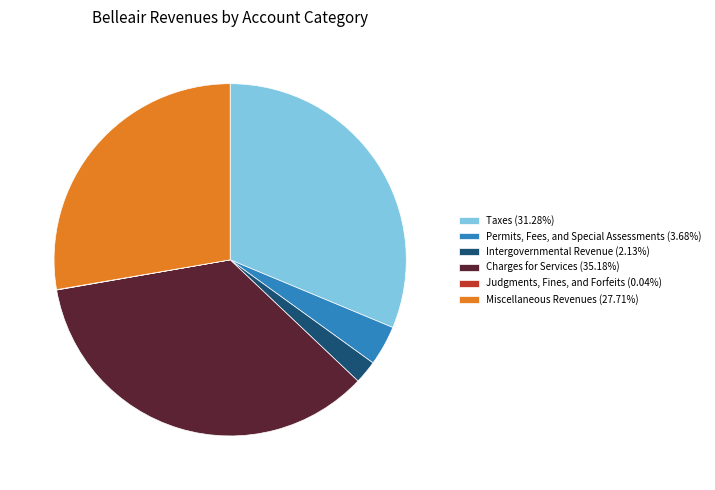

Is Permits, Fees, and Special Assessments the majority of the pie?

No